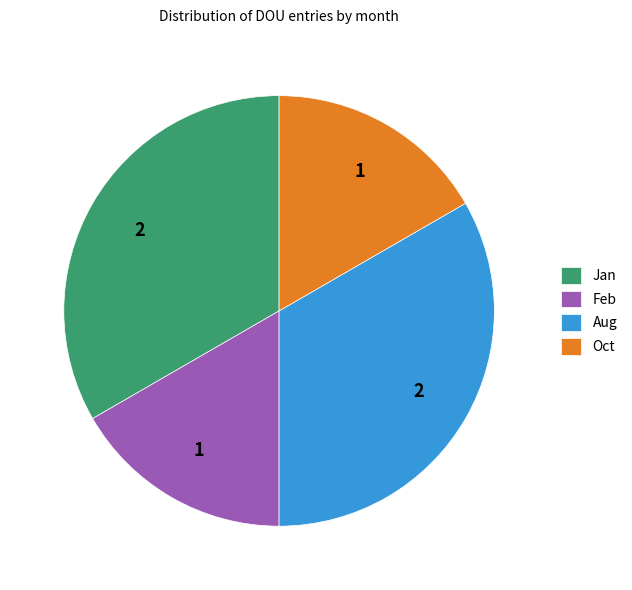

The Feb slice represents 17% of the pie. True or false?

True